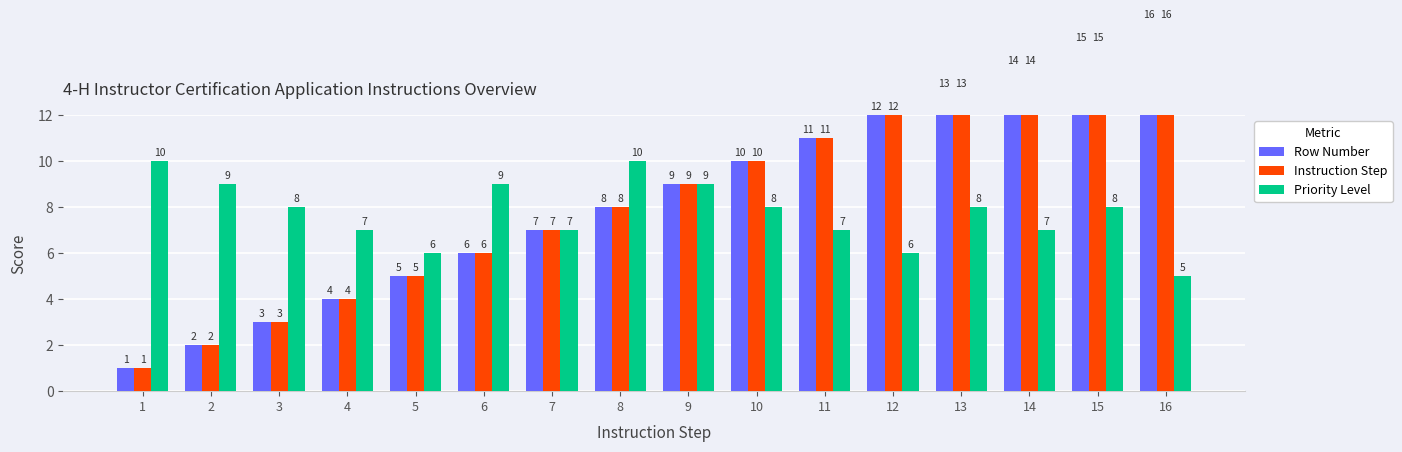

What is the sum of all Priority Level values?

124